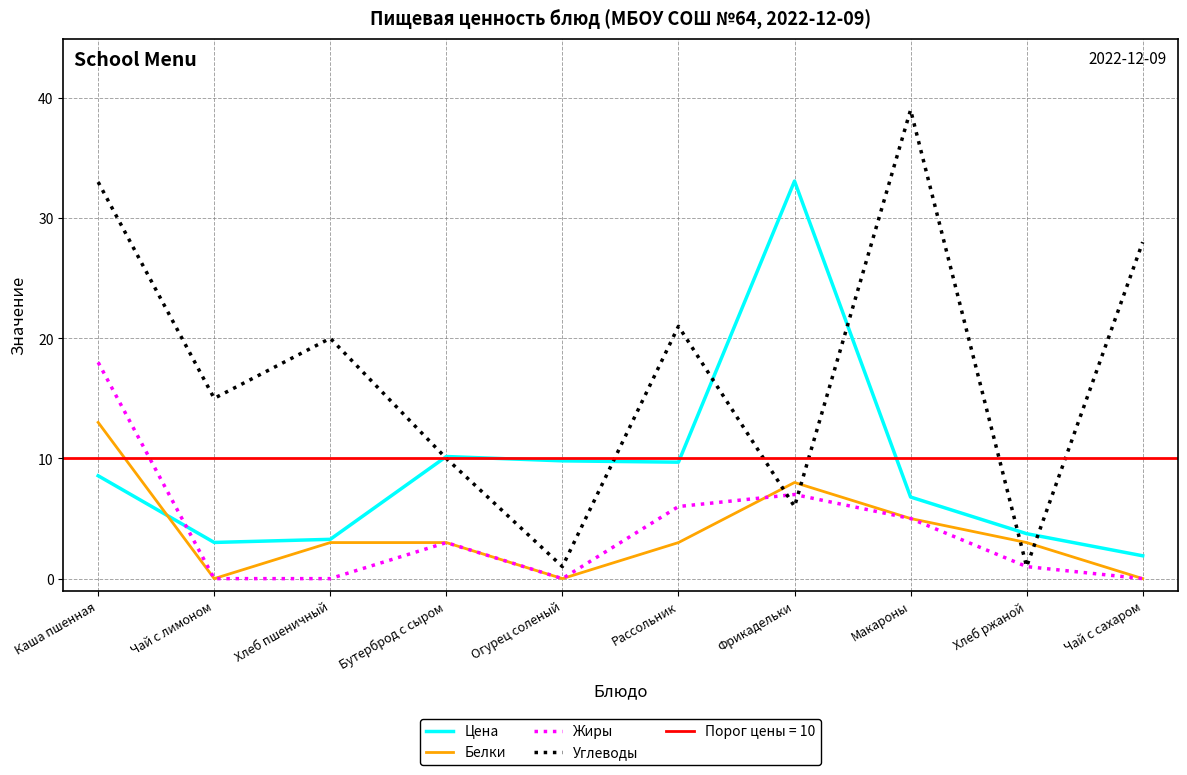

Where is Углеводы nearest to the value 20?

Хлеб пшеничный